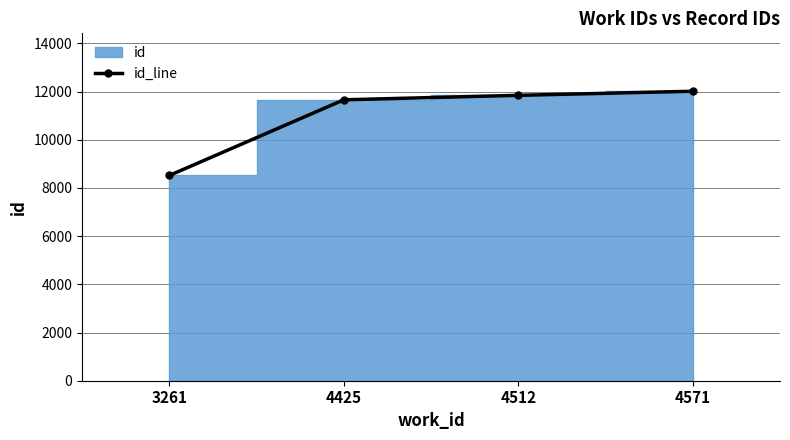

True or false: the data has more than 1 interior local peaks.

False